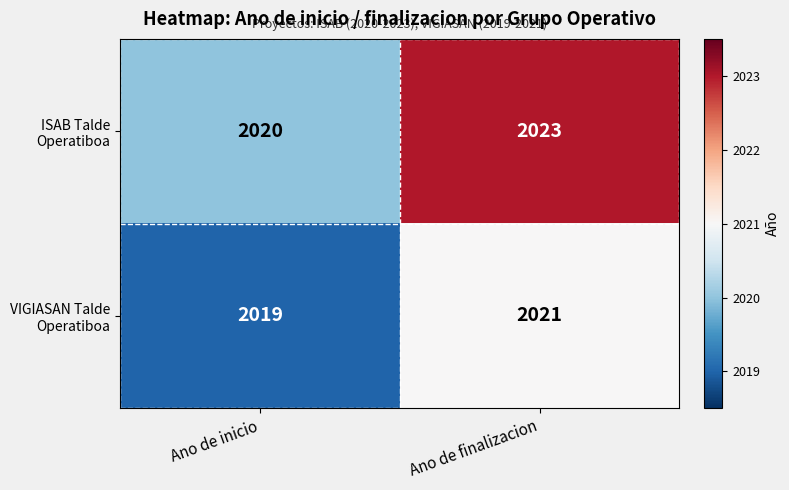

At which category is the sum across all series the highest?

Ano de finalizacion